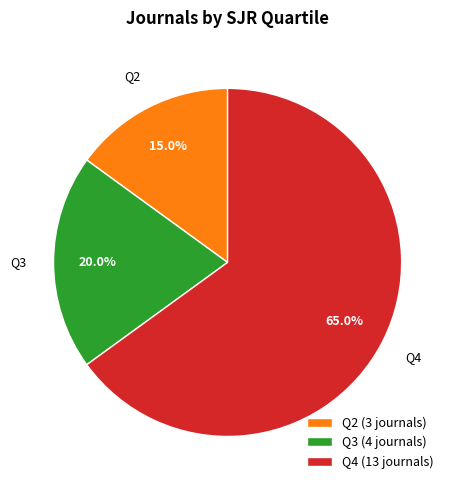

Approximately how many times larger is the value at Q3 (4 journals) compared to Q2 (3 journals)?

1.3